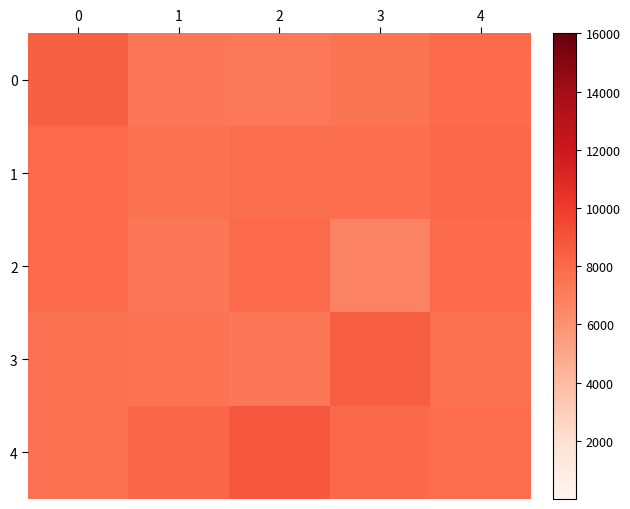

Which series has the largest total across all categories?

4